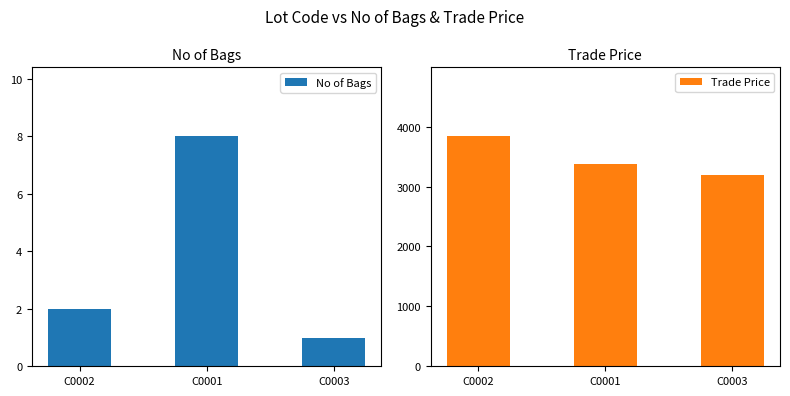

What is the value of the Trade Price bar at the 1st from the left?

3839.0